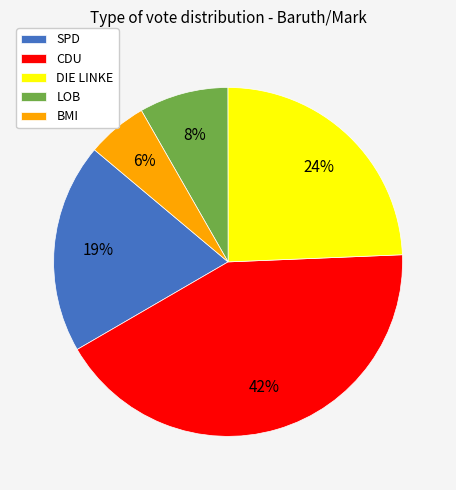

Between CDU and LOB, which is larger?

CDU